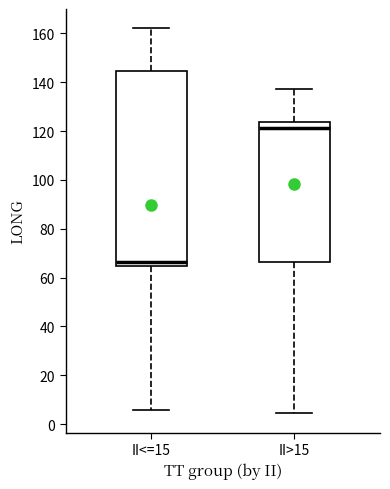

Which box is the tallest, from its lower edge to its upper edge?

II<=15